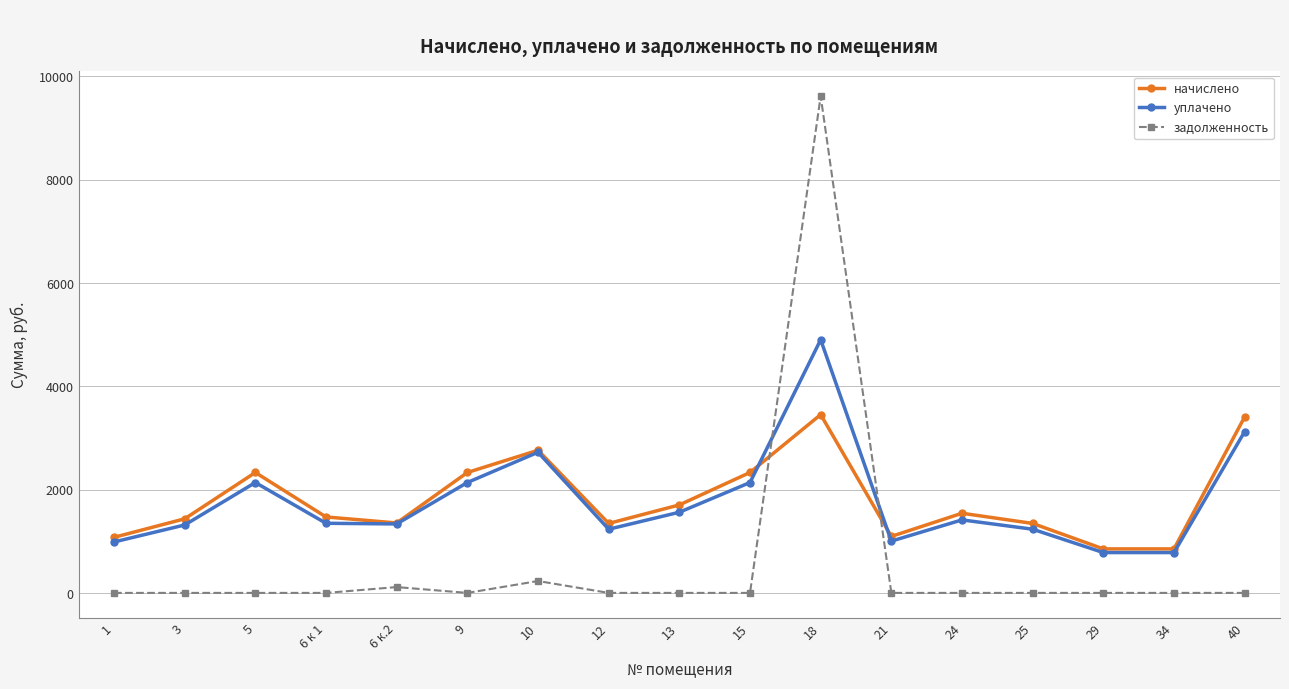

How many data points does each series have?

17